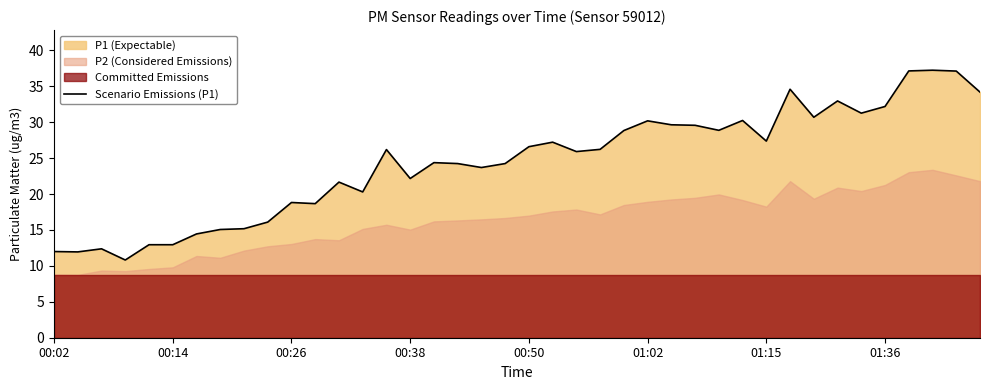

What is the value of the 14th point from the left?

20.3